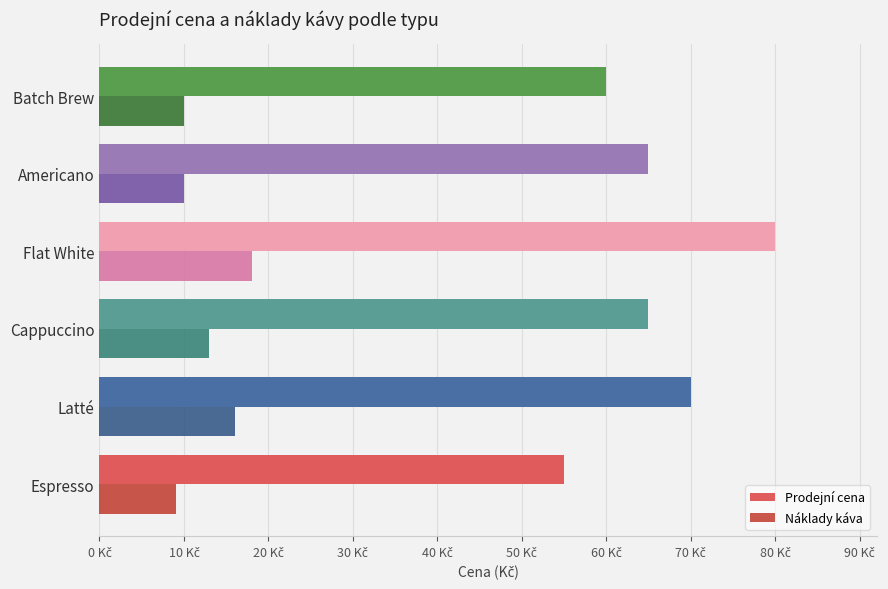

At how many categories does at least one series exceed 49?

6